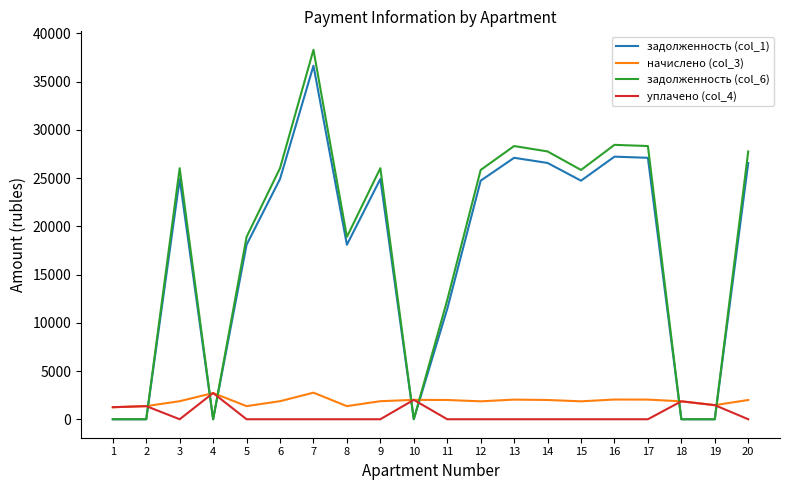

What is the average value of the задолженность (col_1) series?

17144.8